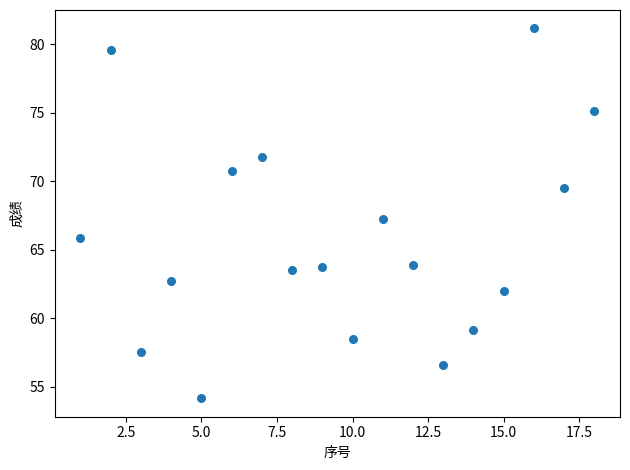

What is the range of Y values (max minus min)?

27.0